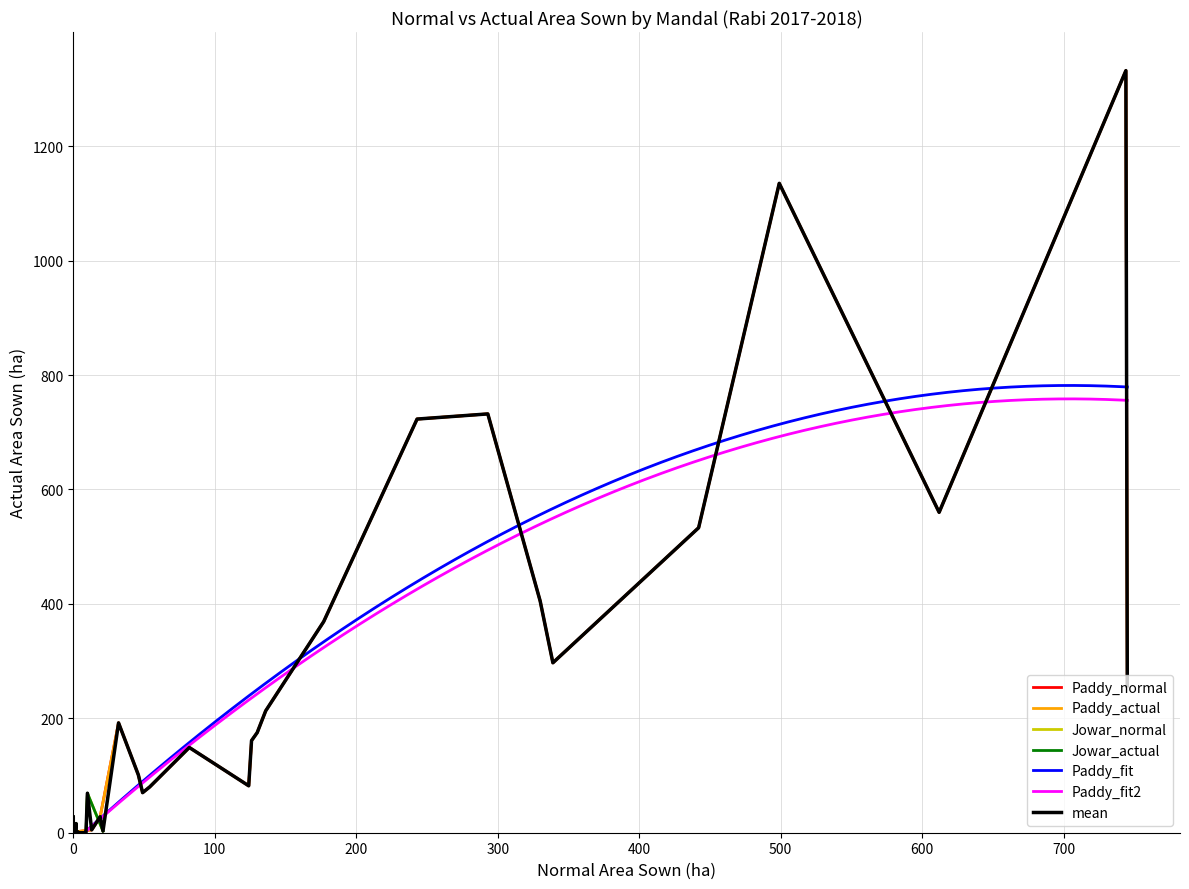

Reading left to right, list all the values displayed in this chart.

Paddy_normal: Kothaguem=19	Sujathanagar=124	Chunchupalli=54	Laxmidevipalli=82	Palwancha=499	Julurpadu=46	Yellandu=32	Tekulapally=49	Aswaraopet=130	Dammapet=243	Mulkalapally=136	Chandrugonda=126	Annapureddipalli=177	Manuguru=293	Pinapaka=744	Karakagudem=330	Gundala=13	Allapalli=3	Aswapuram=745	Burgampadu=442	Bhadrachalam=0	Dummugudem=339	Cherla=612
Paddy_actual: Kothaguem=28	Sujathanagar=82	Chunchupalli=80	Laxmidevipalli=149	Palwancha=1135	Julurpadu=101	Yellandu=192	Tekulapally=70	Aswaraopet=175	Dammapet=723	Mulkalapally=213	Chandrugonda=161	Annapureddipalli=369	Manuguru=732	Pinapaka=1332	Karakagudem=405	Gundala=5	Allapalli=2	Aswapuram=257	Burgampadu=533	Bhadrachalam=0	Dummugudem=297	Cherla=560
Jowar_normal: Kothaguem=1	Sujathanagar=10	Chunchupalli=1	Laxmidevipalli=5	Palwancha=0	Julurpadu=2	Yellandu=21	Tekulapally=9	Aswaraopet=0	Dammapet=0	Mulkalapally=4	Chandrugonda=0	Annapureddipalli=1	Manuguru=2	Pinapaka=1	Karakagudem=8	Gundala=8	Allapalli=0	Aswapuram=0	Burgampadu=0	Bhadrachalam=0	Dummugudem=0	Cherla=0
Jowar_actual: Kothaguem=2	Sujathanagar=69	Chunchupalli=0	Laxmidevipalli=0	Palwancha=0	Julurpadu=16	Yellandu=3	Tekulapally=1	Aswaraopet=0	Dammapet=0	Mulkalapally=0	Chandrugonda=28	Annapureddipalli=0	Manuguru=0	Pinapaka=0	Karakagudem=0	Gundala=0	Allapalli=0	Aswapuram=0	Burgampadu=0	Bhadrachalam=0	Dummugudem=0	Cherla=0